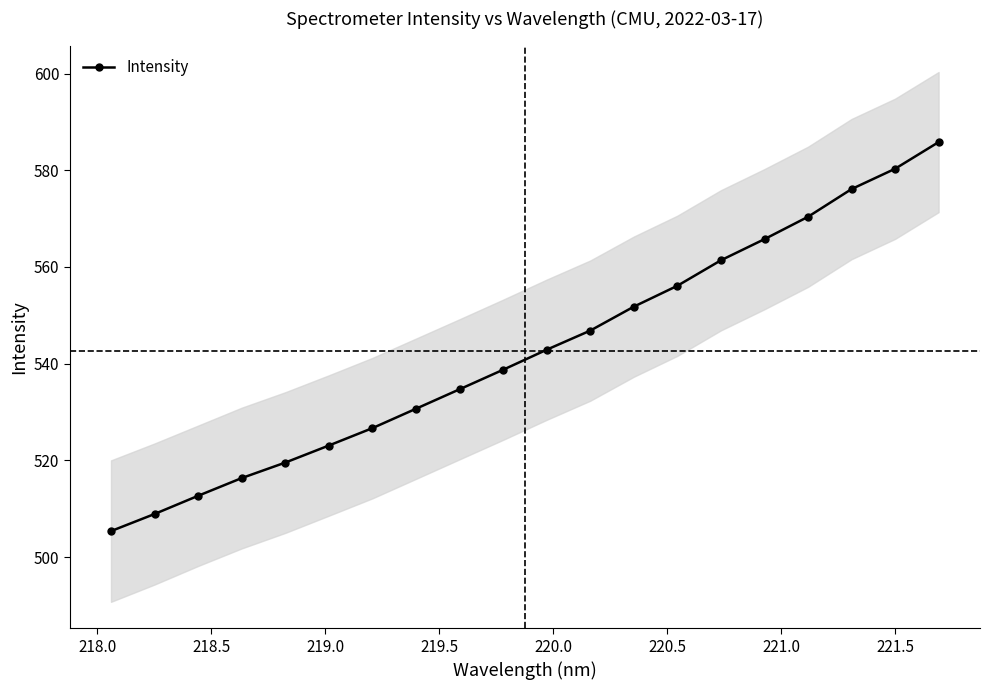

What is the value of the Intensity point at the 1st from the left?

505.4